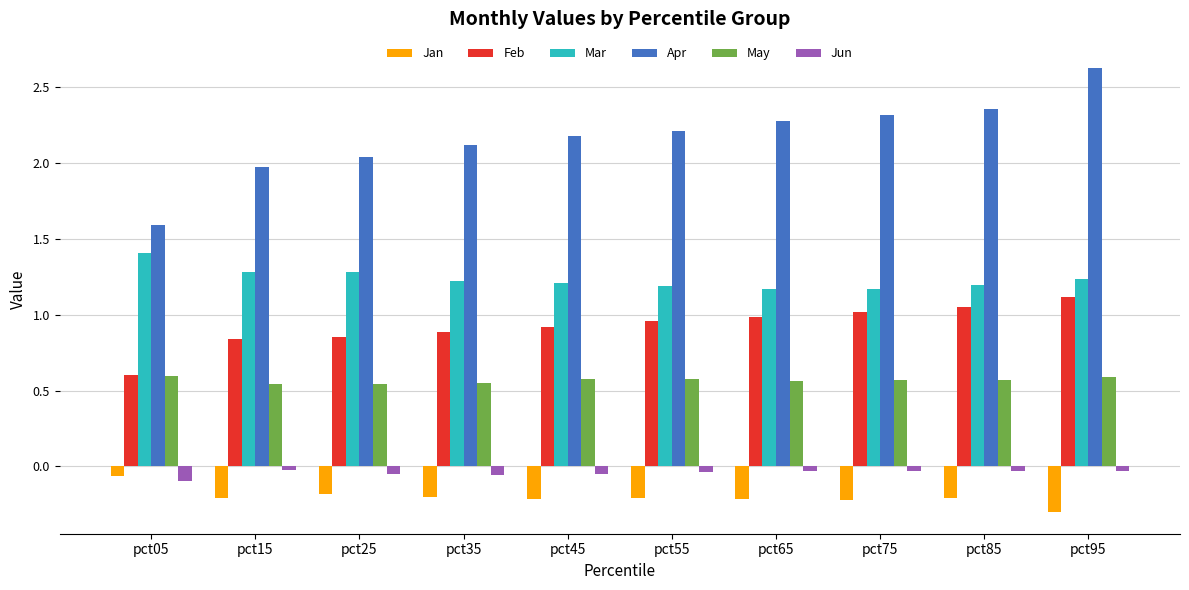

What is the average value of the Jan series?

-0.2